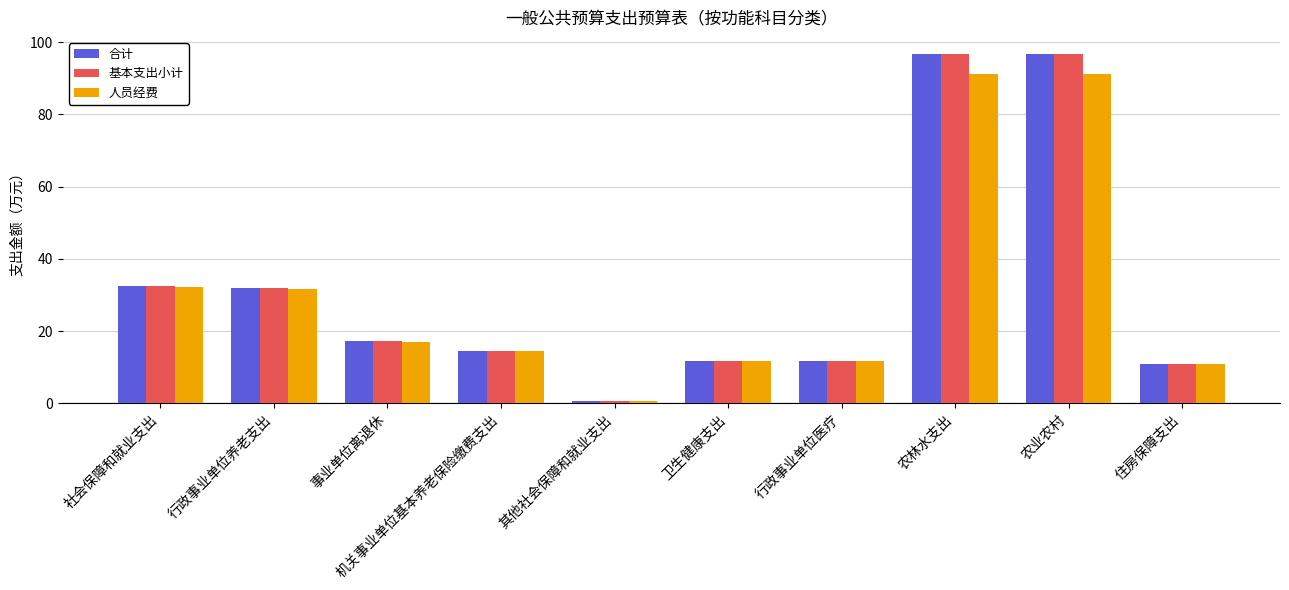

Is the value of 合计 at 事业单位离退休 greater than the value of 基本支出小计 at 机关事业单位基本养老保险缴费支出?

Yes